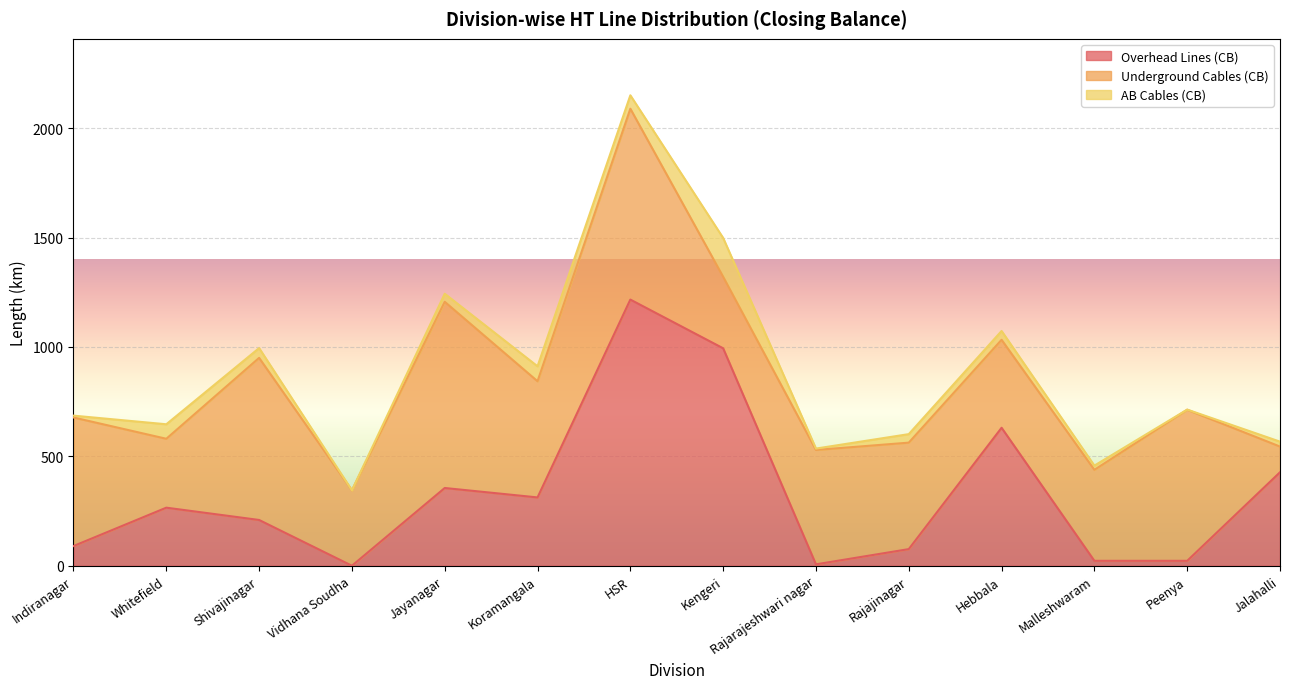

Which series has the largest total across all categories?

Underground Cables (CB)